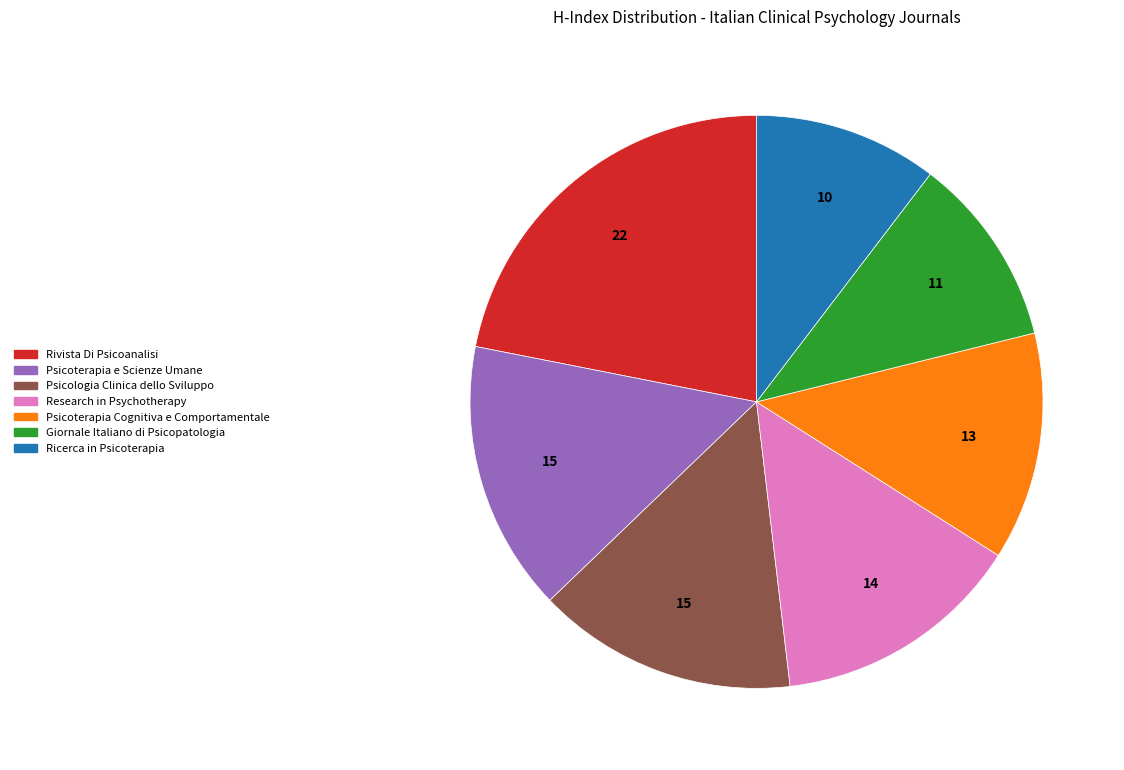

True or false: Psicologia Clinica dello Sviluppo accounts for 15% of the total.

True